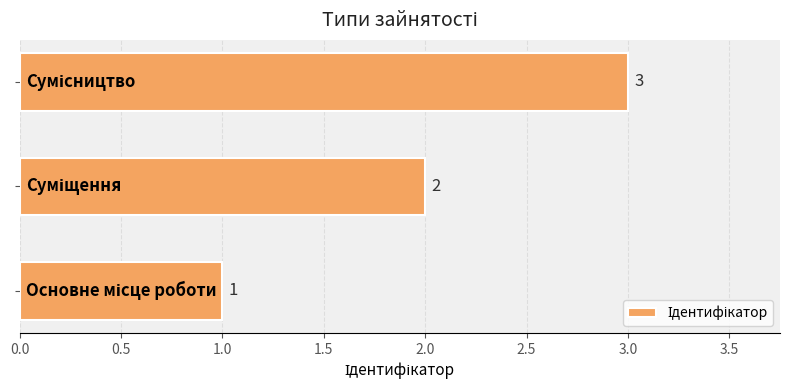

What is the greatest value displayed?

3